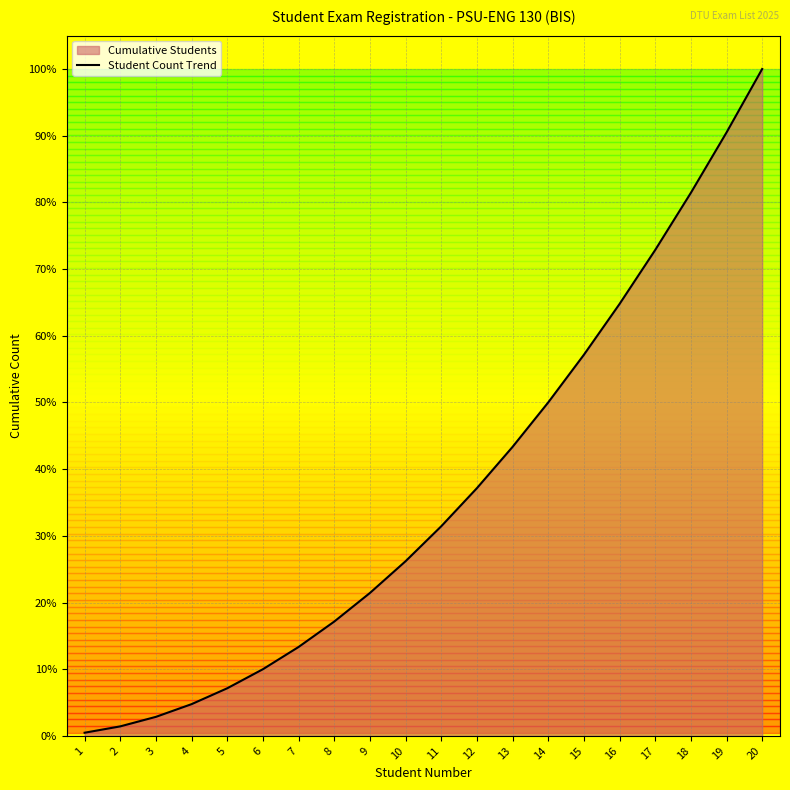

Does the chart display data point markers on the line(s)?

No